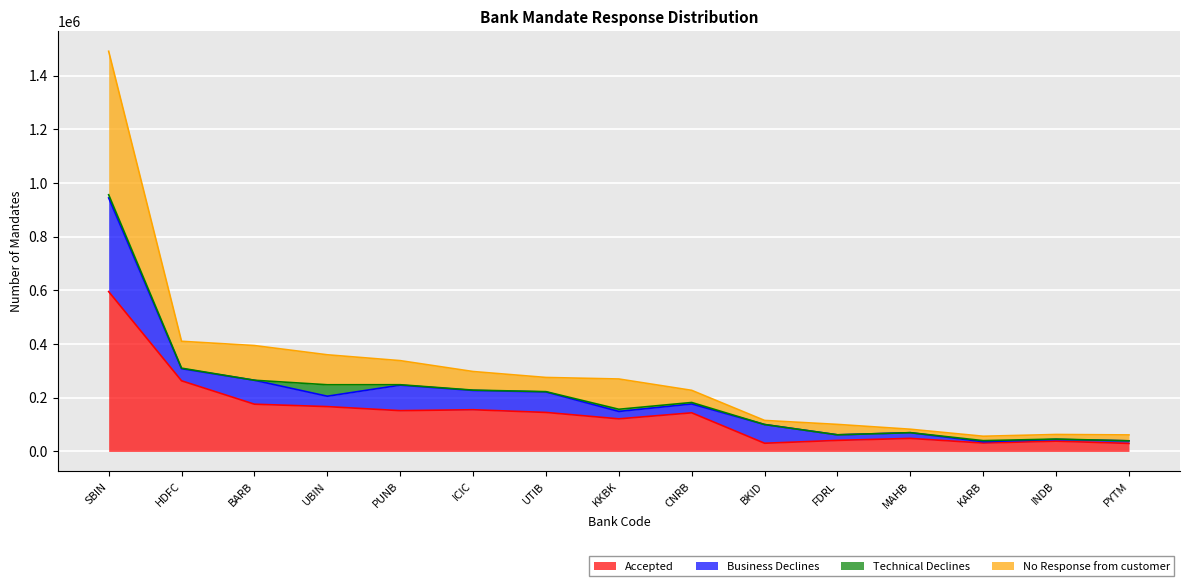

At which label does No Response from customer reach its peak?

SBIN